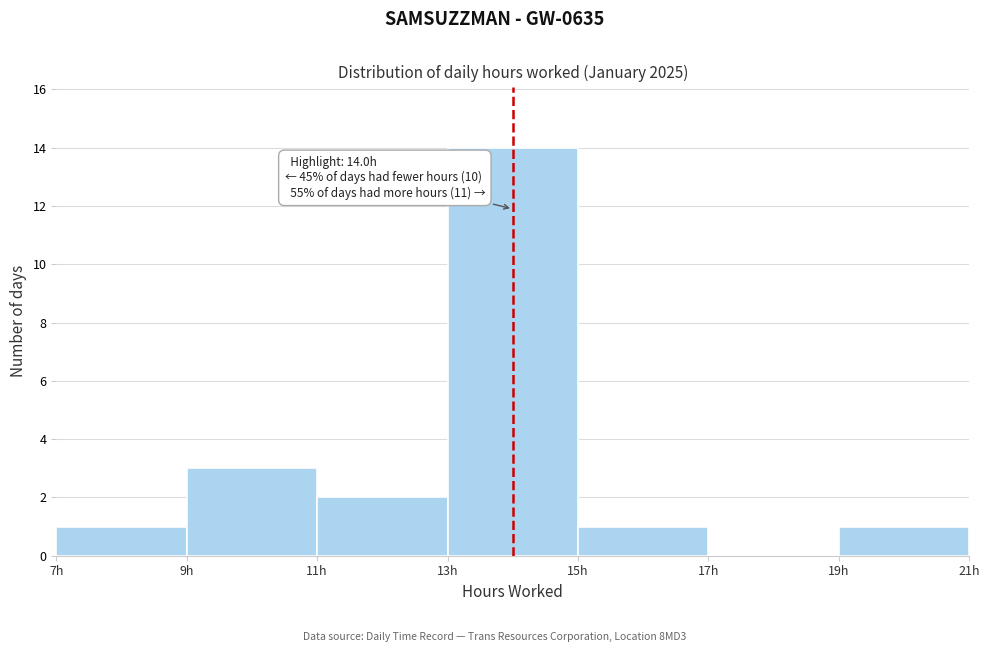

Over which range of the x-axis is the bar tallest?

13 to 15